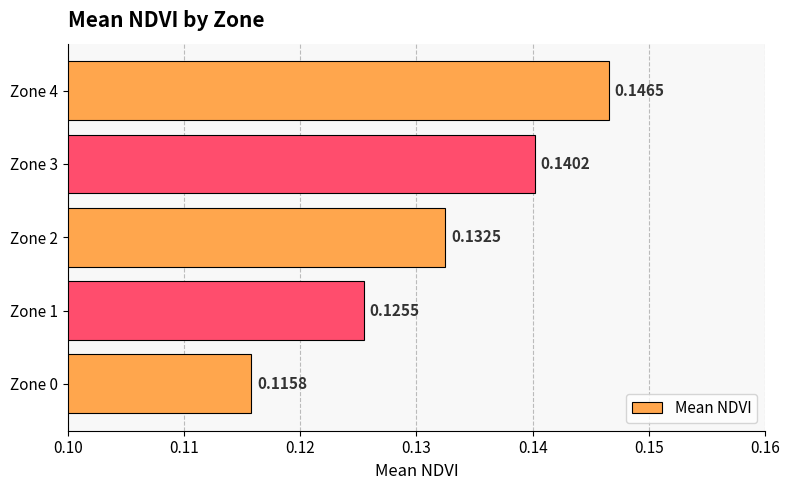

What is the sum of the values at Zone 3 and Zone 4?

0.3